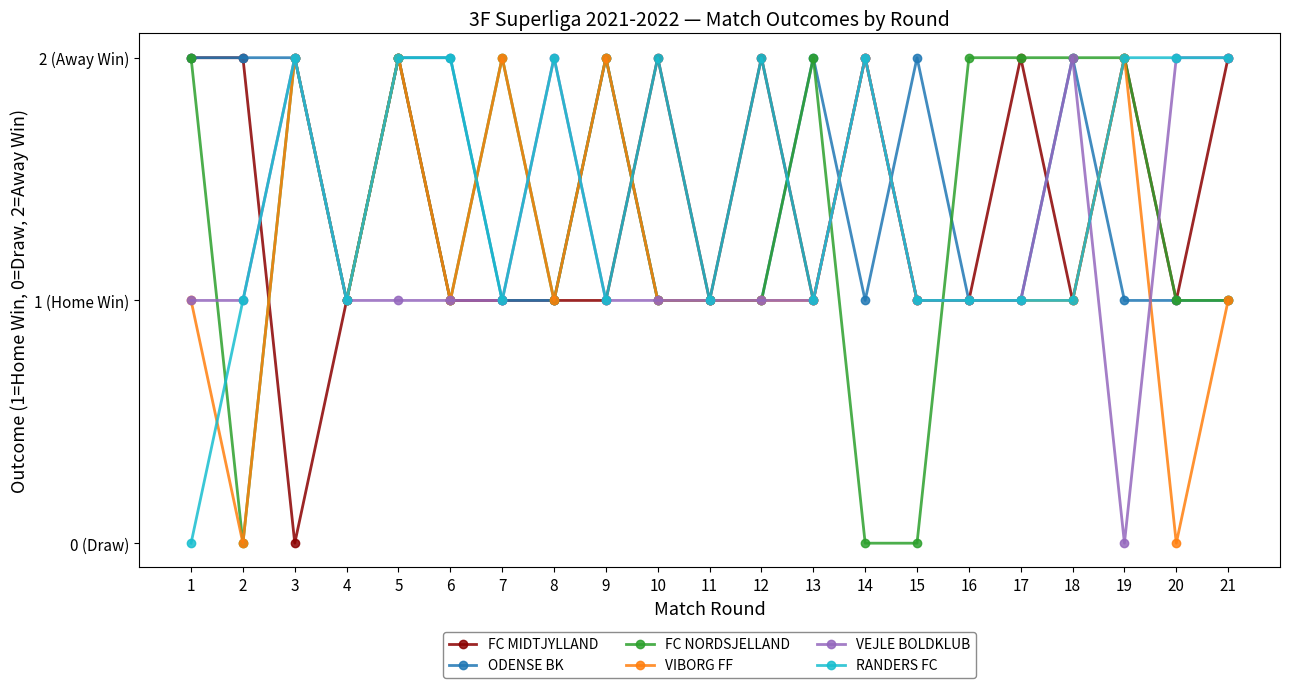

Does the chart have visible grid lines?

No